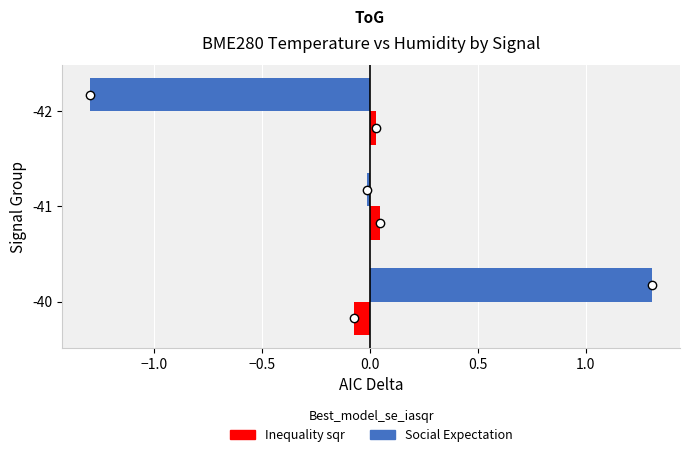

How many categories are shown in the chart?

3